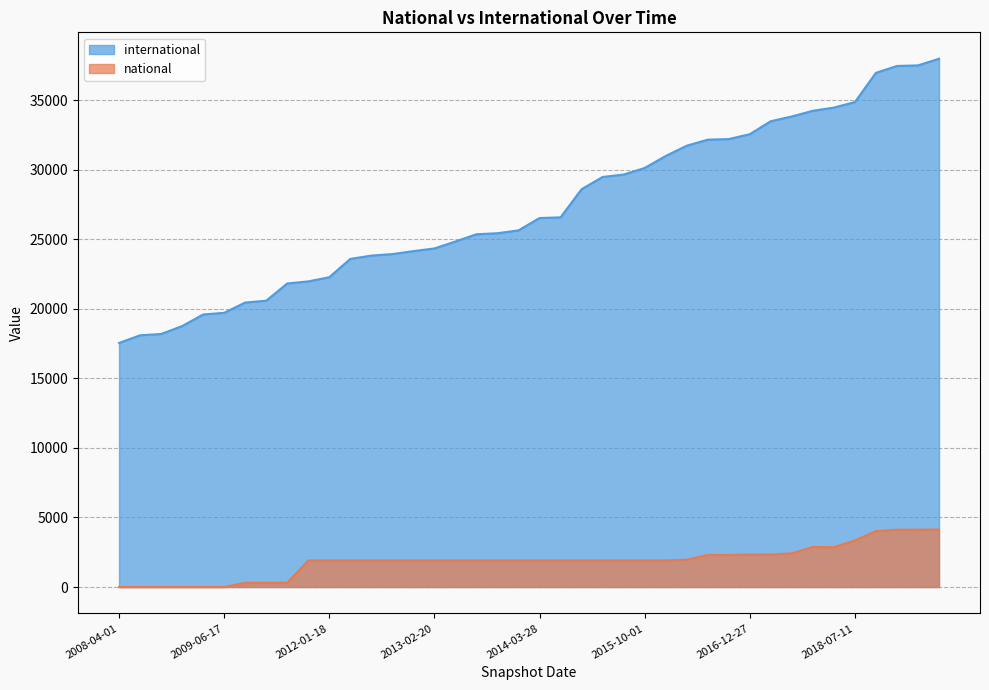

What are all the series names shown in the legend?

international, national